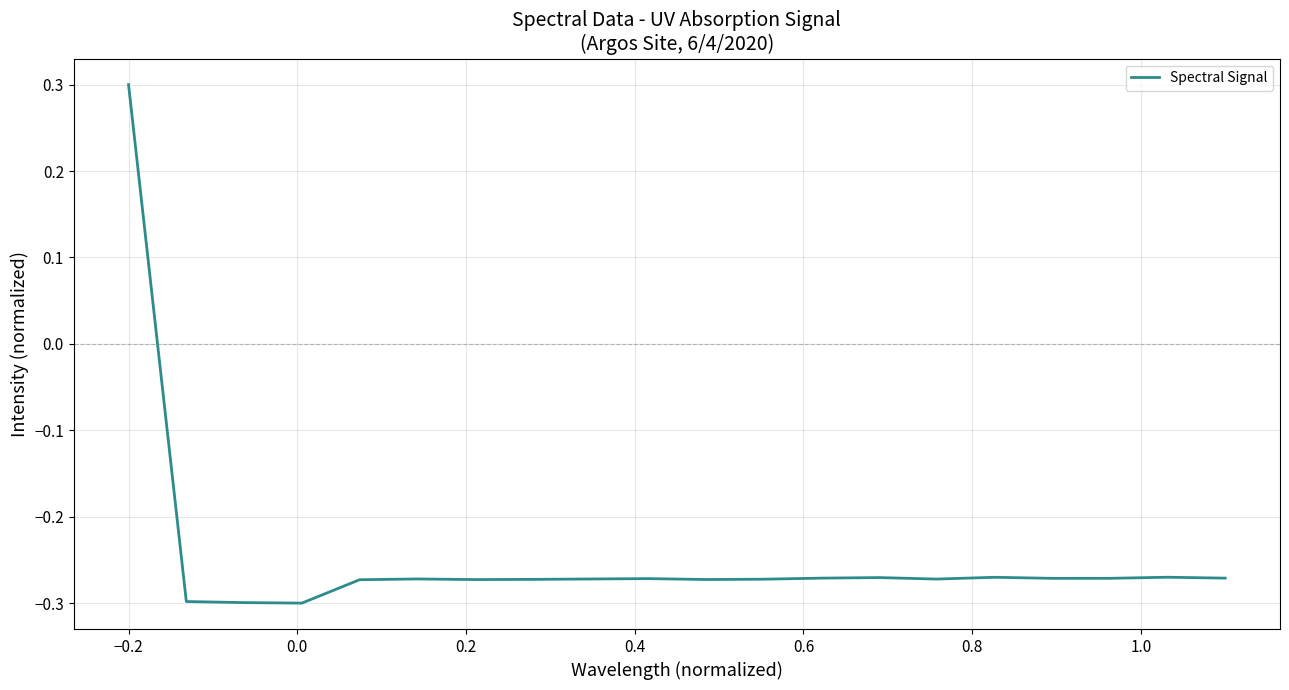

What is the greatest value displayed?

0.3